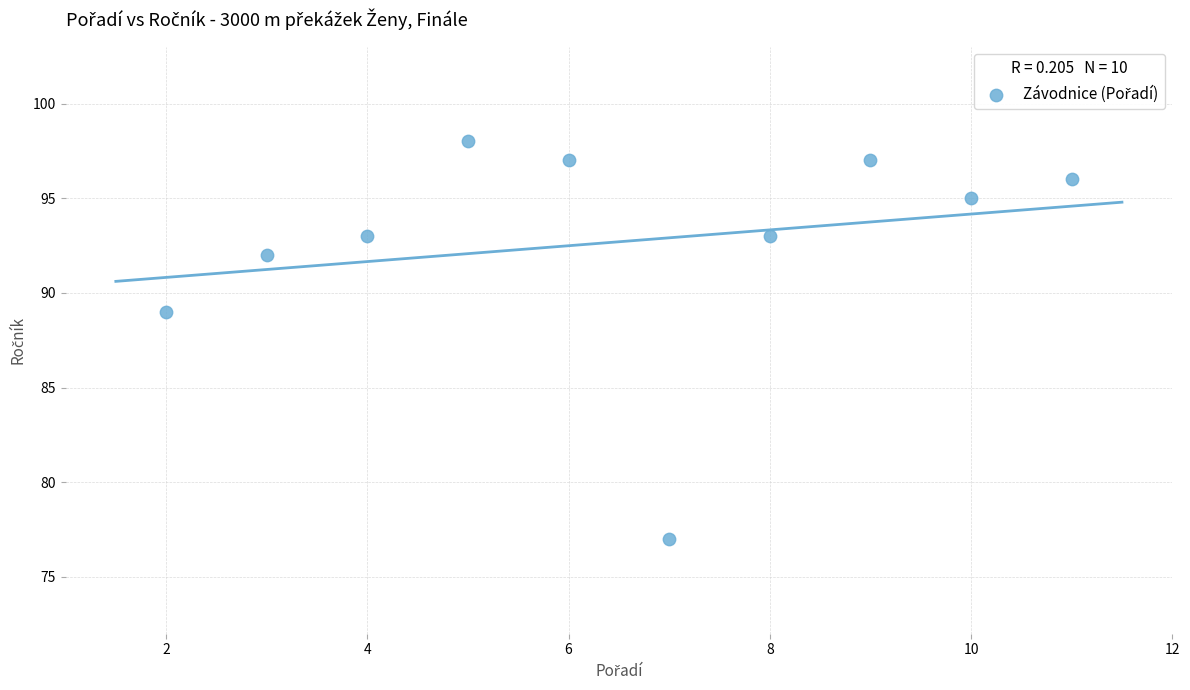

What Y value in the scatter plot is closest to 87?

89